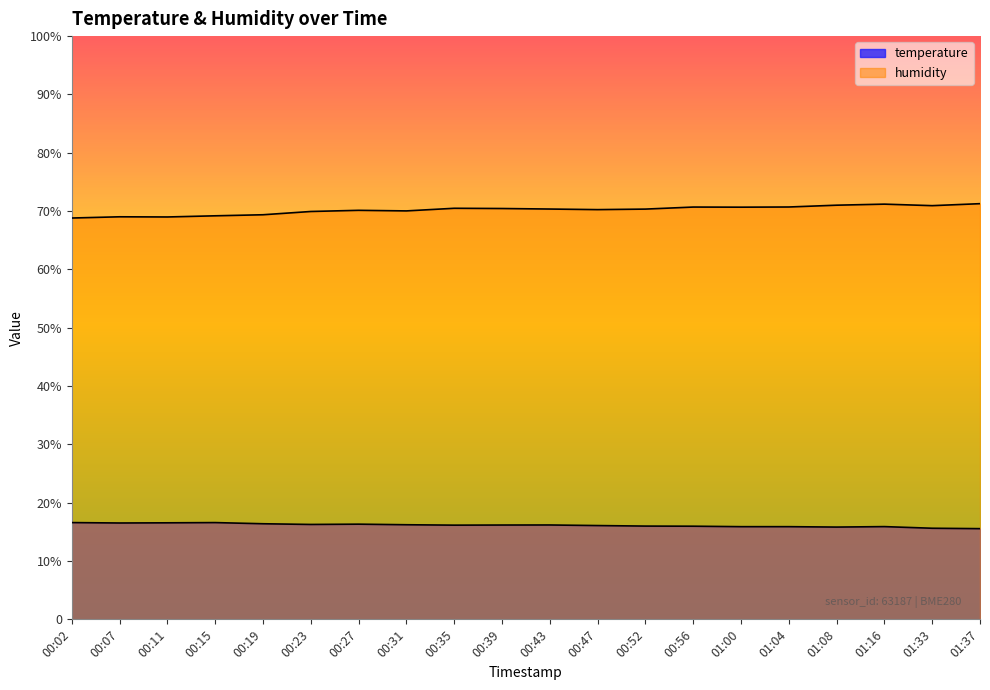

Is the value of humidity at 00:43 greater than the value of temperature at 00:47?

Yes